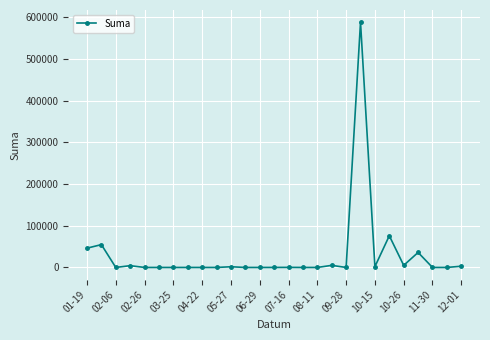

What is the difference between the second highest and minimum values?

75919.8